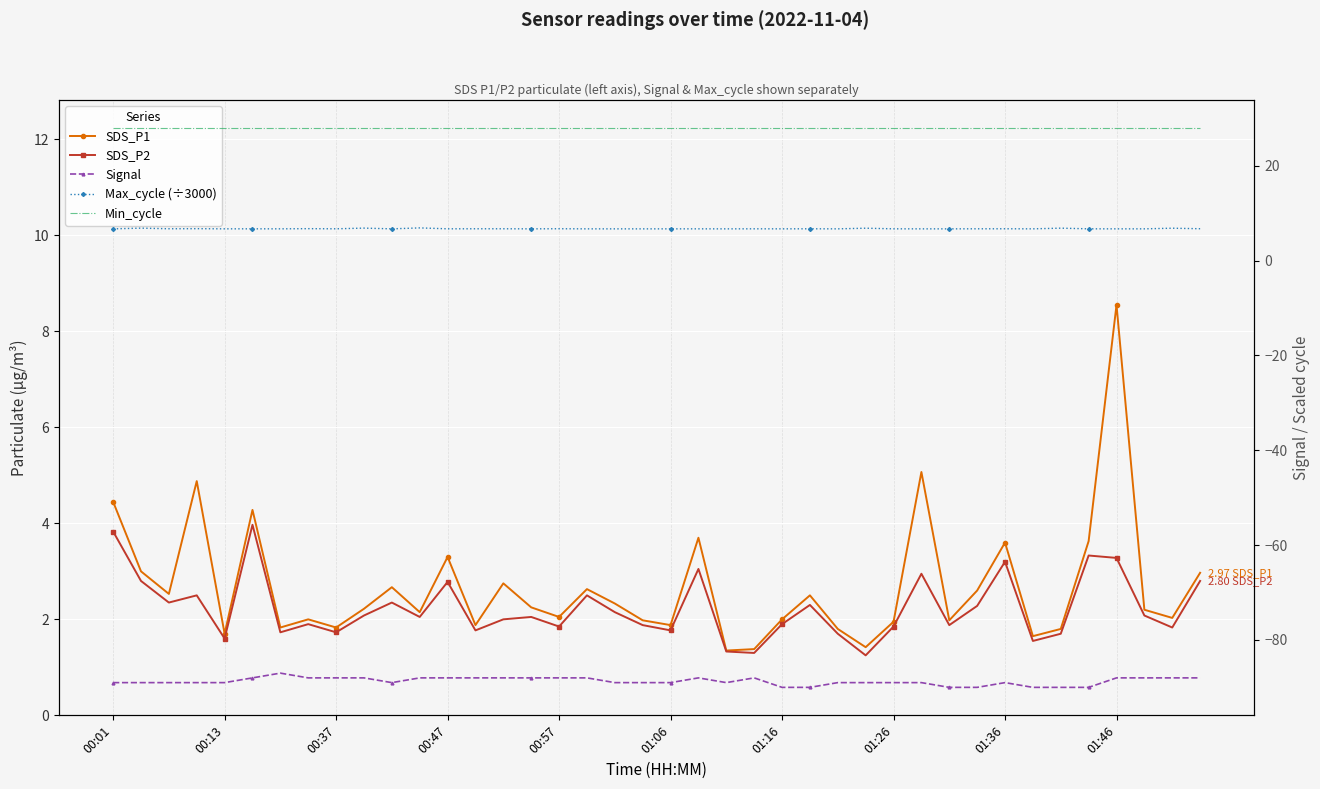

What position from the left is 34?

35